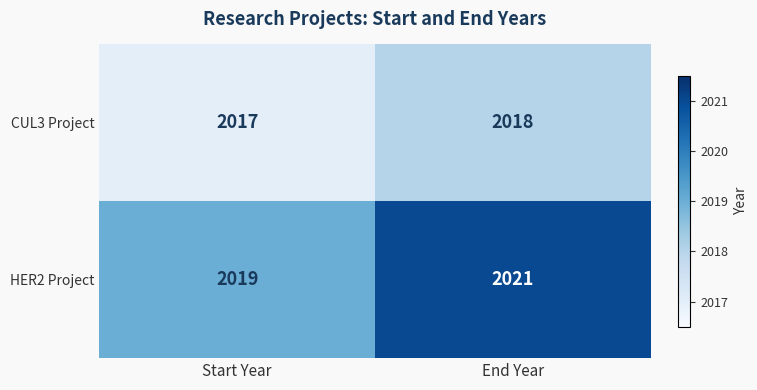

What is the average value of the HER2 Project series?

2020